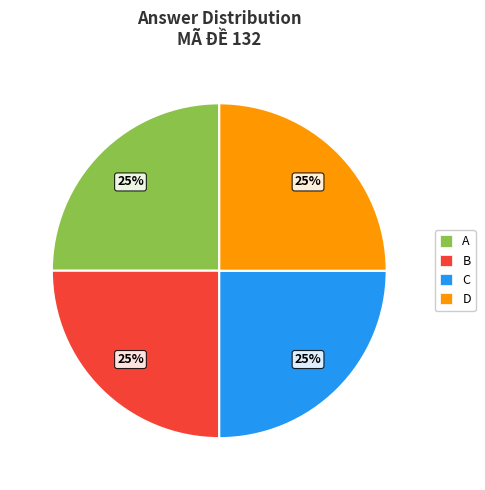

The C slice represents 34% of the pie. True or false?

False